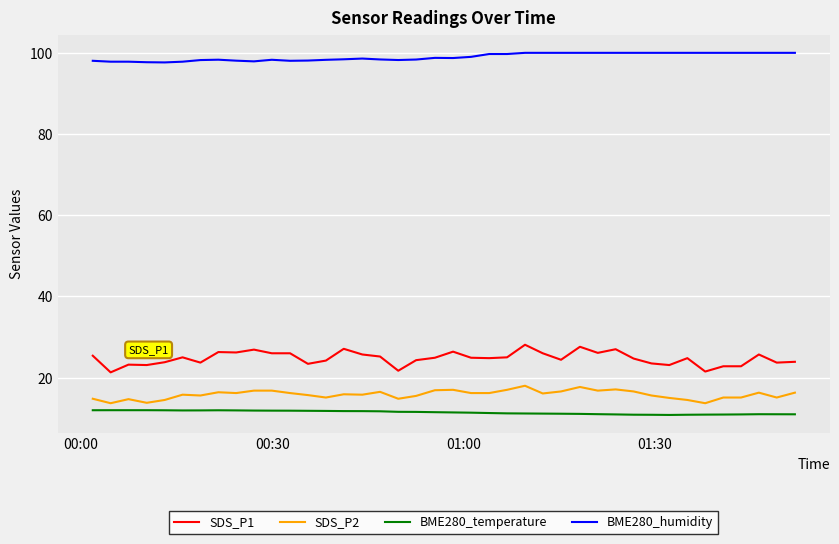

Rank the series by their maximum value, from highest to lowest.

BME280_humidity, SDS_P1, SDS_P2, BME280_temperature